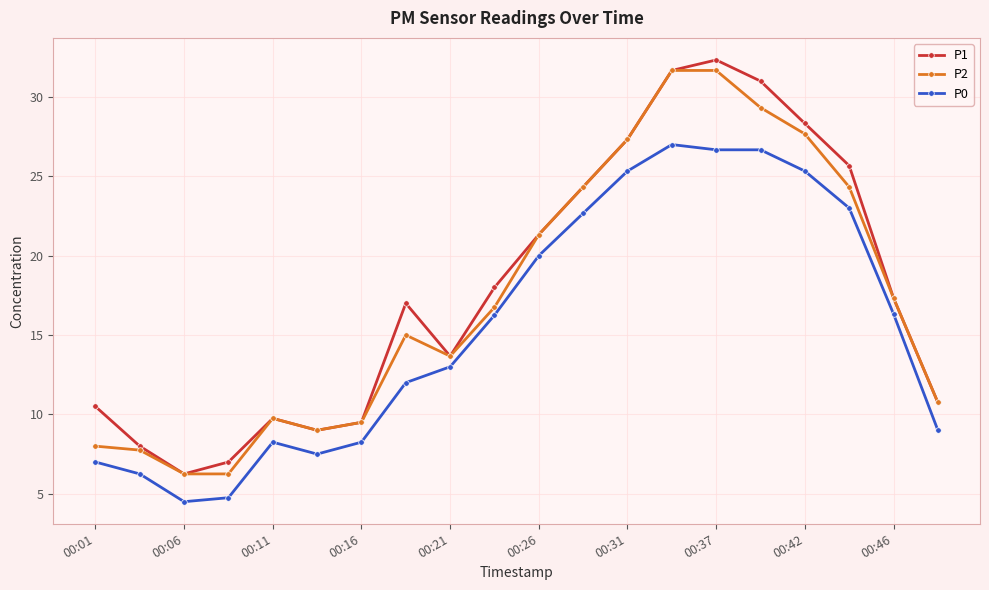

True or false: P2 has more than 1 interior local peaks.

True